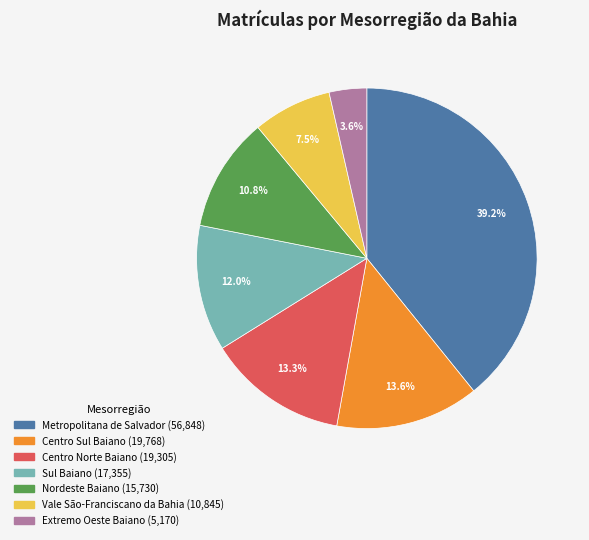

Is it true that Centro Sul Baiano is 3% of the pie?

False